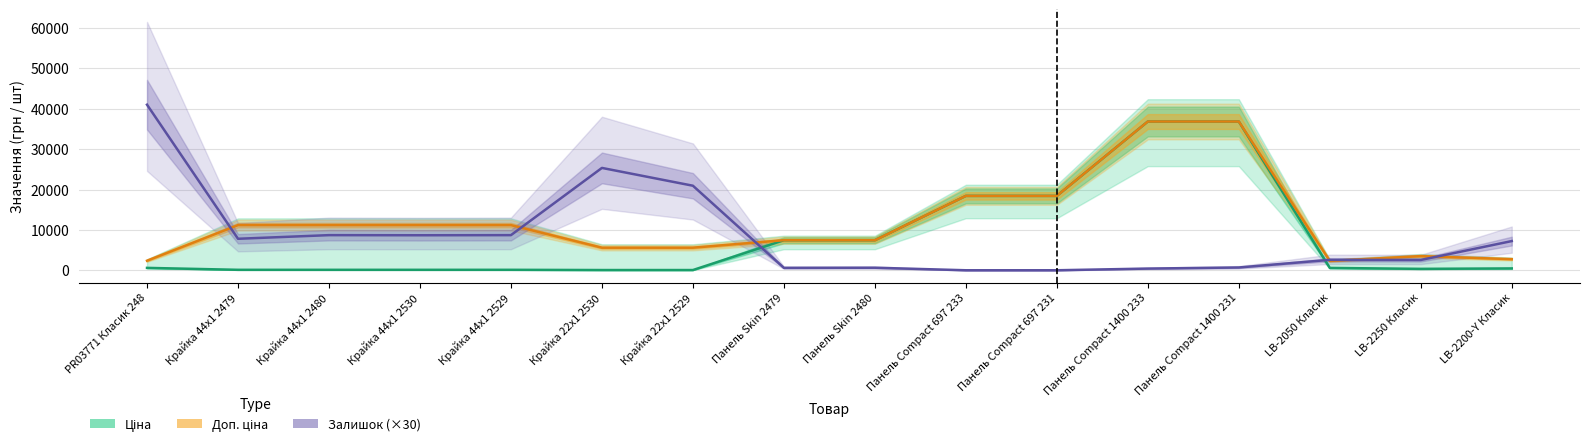

How many intersections are there between Залишок (×30) and Доп. ціна?

6